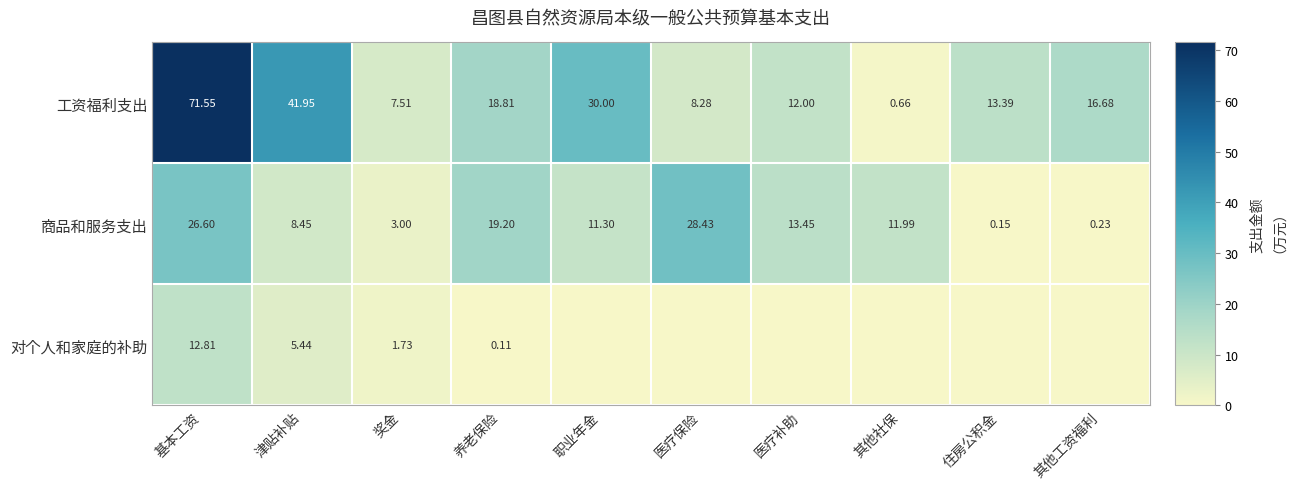

At which label does 商品和服务支出 reach its peak?

医疗保险